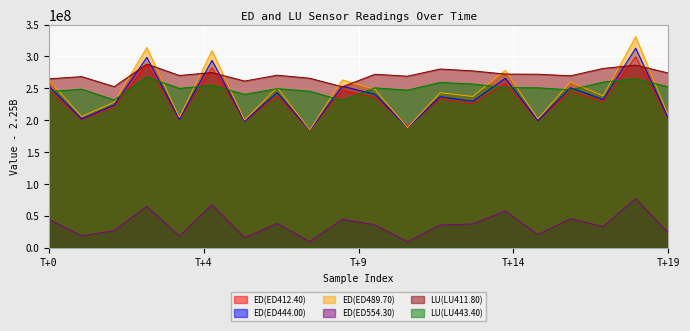

What is the value of the ED(ED444.00) point at the 7th from the left?

198255021